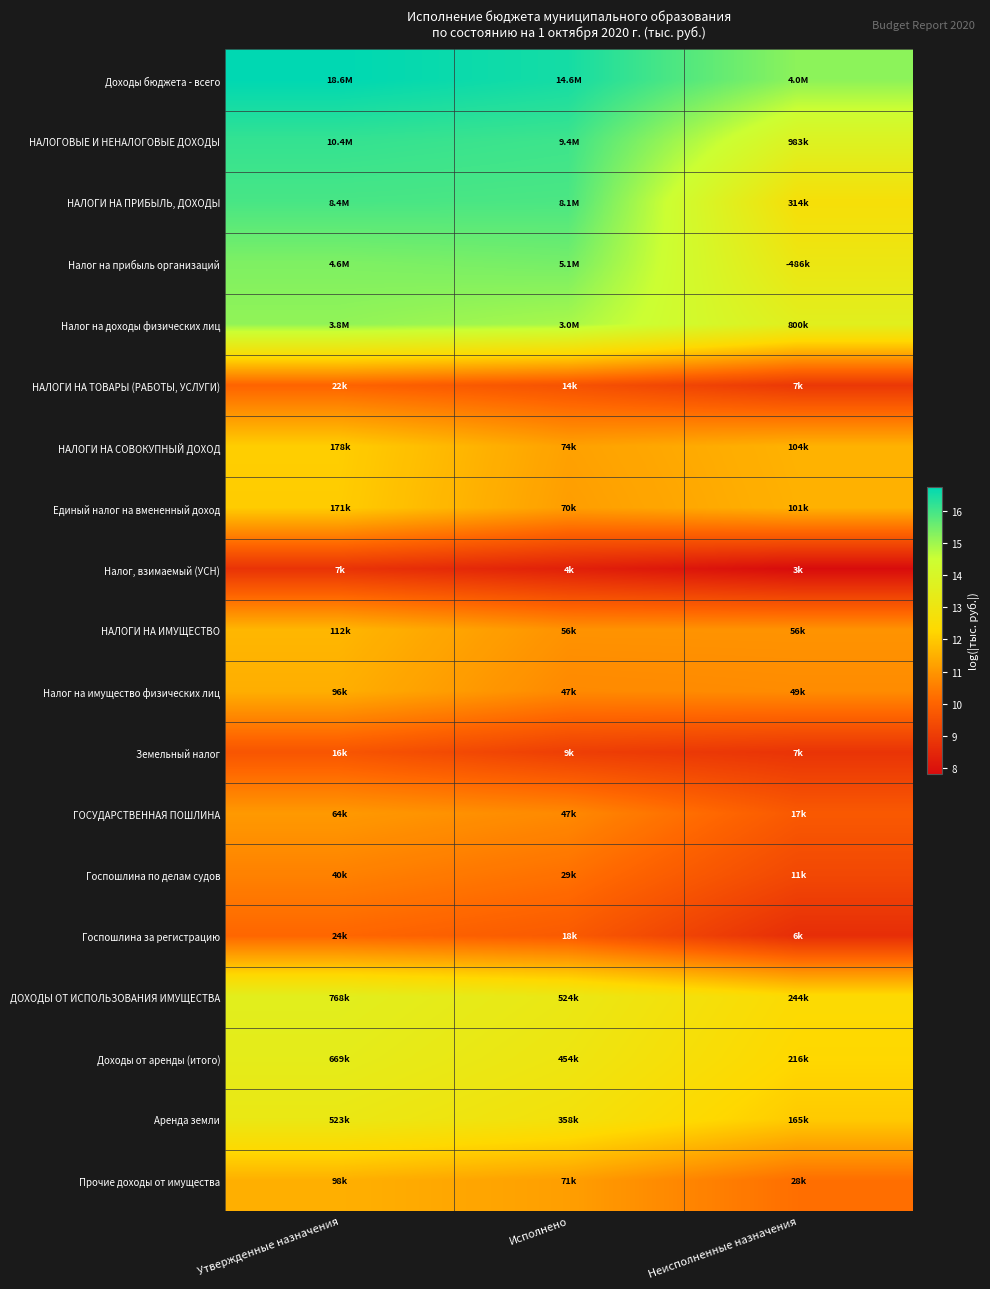

Rank the series by their maximum value, from lowest to highest.

Налог, взимаемый (УСН), Земельный налог, НАЛОГИ НА ТОВАРЫ (РАБОТЫ, УСЛУГИ), Госпошлина за регистрацию, Госпошлина по делам судов, ГОСУДАРСТВЕННАЯ ПОШЛИНА, Налог на имущество физических лиц, Прочие доходы от имущества, НАЛОГИ НА ИМУЩЕСТВО, Единый налог на вмененный доход, НАЛОГИ НА СОВОКУПНЫЙ ДОХОД, Аренда земли, Доходы от аренды (итого), ДОХОДЫ ОТ ИСПОЛЬЗОВАНИЯ ИМУЩЕСТВА, Налог на доходы физических лиц, Налог на прибыль организаций, НАЛОГИ НА ПРИБЫЛЬ, ДОХОДЫ, НАЛОГОВЫЕ И НЕНАЛОГОВЫЕ ДОХОДЫ, Доходы бюджета - всего